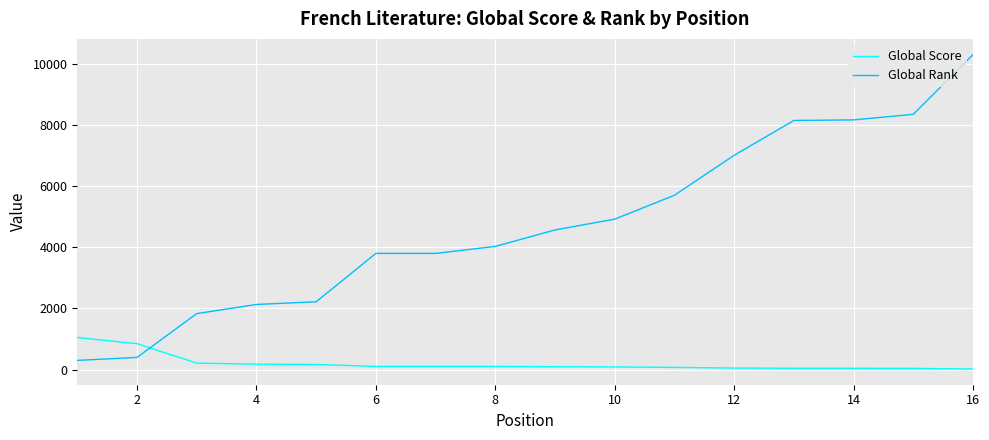

What is the difference between the maximum and minimum values in the Global Score series?

1030